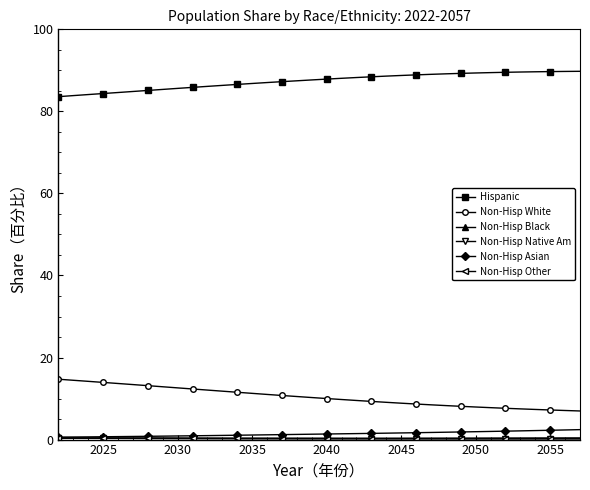

True or false: Hispanic and Non-Hisp White intersect in this chart.

False